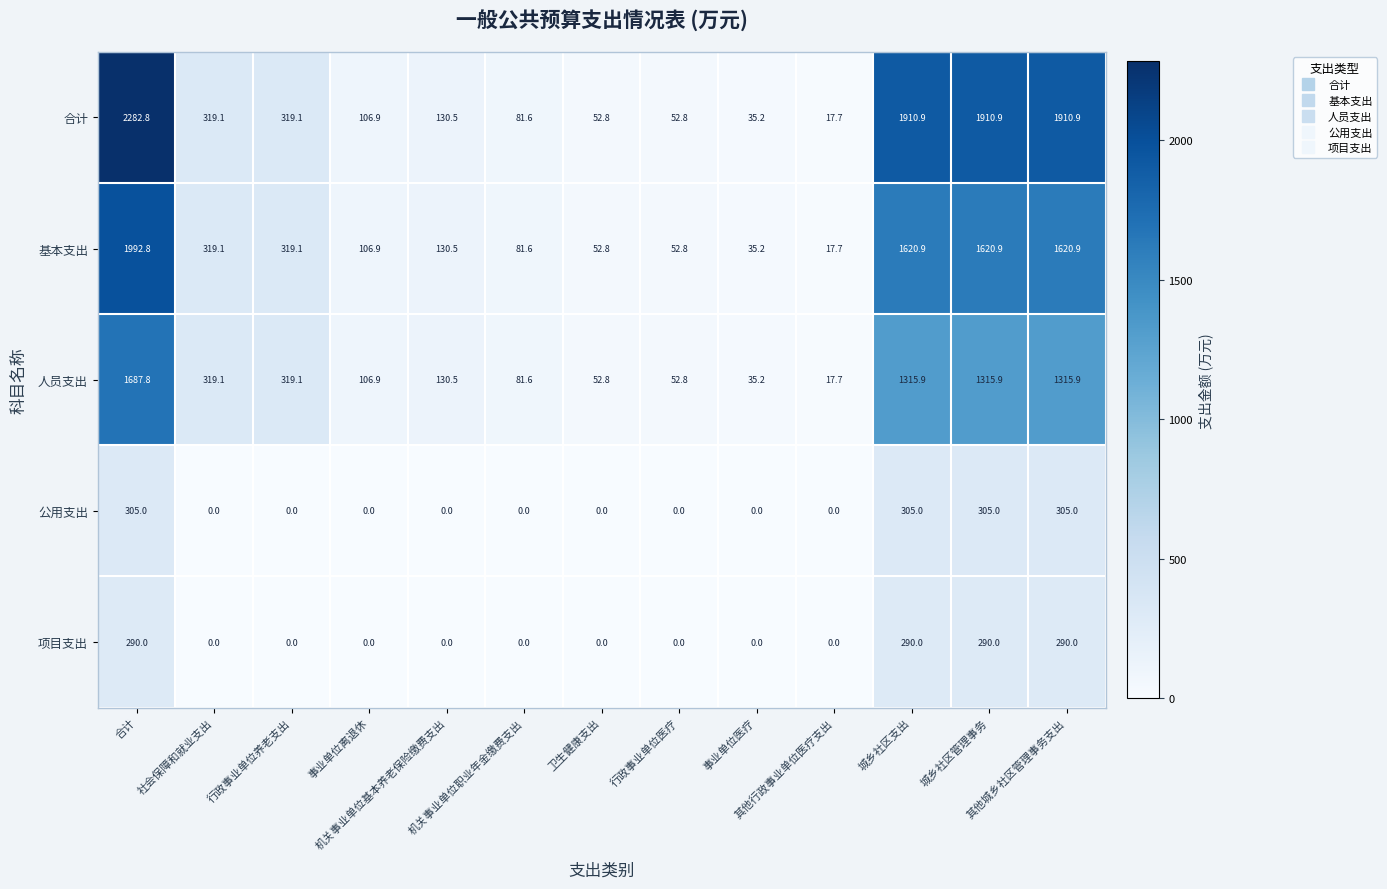

What is the sum of all 公用支出 values?

1220.0